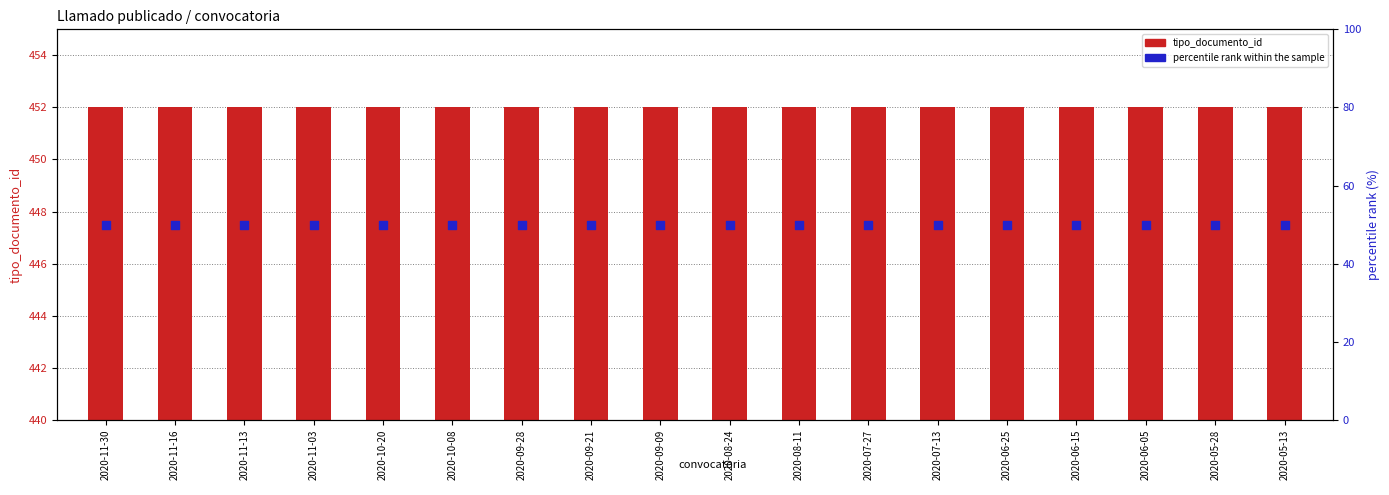

Which series reaches the maximum Y coordinate?

tipo_documento_id